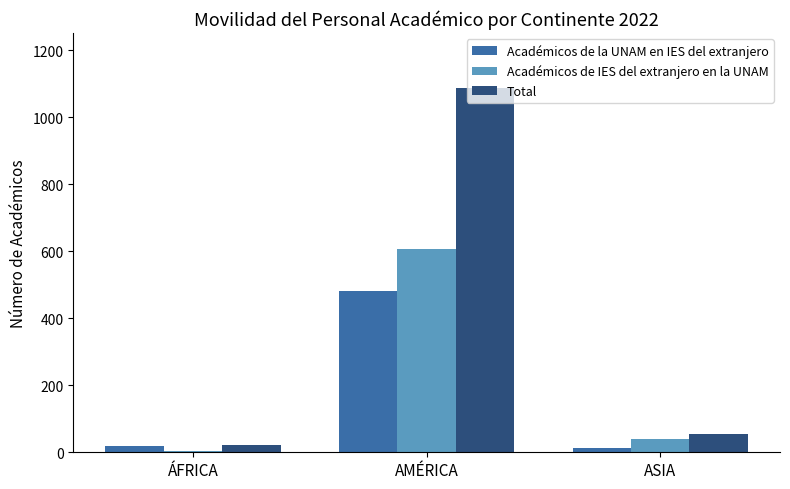

What position from the left is ÁFRICA?

1